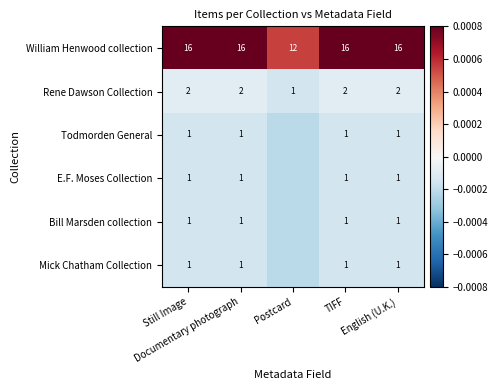

Which series has the widest spread of values?

William Henwood collection